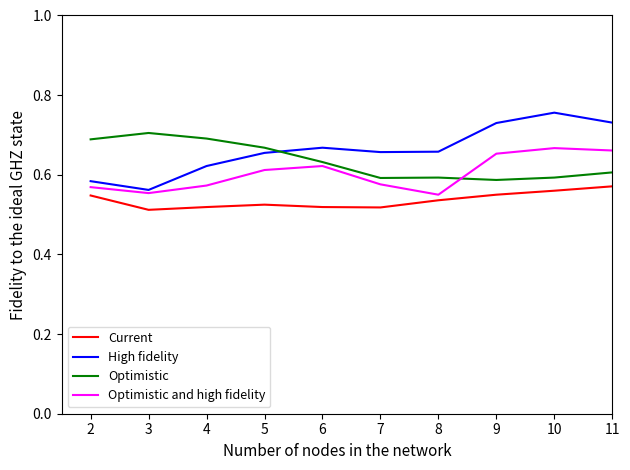

True or false: Optimistic and high fidelity has a value of 0.3 at 10.

False